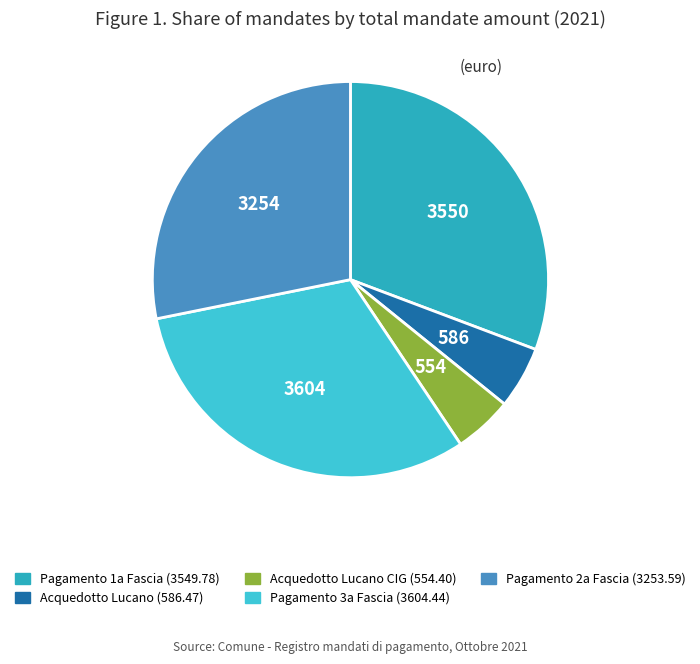

Does any single category account for the majority?

No